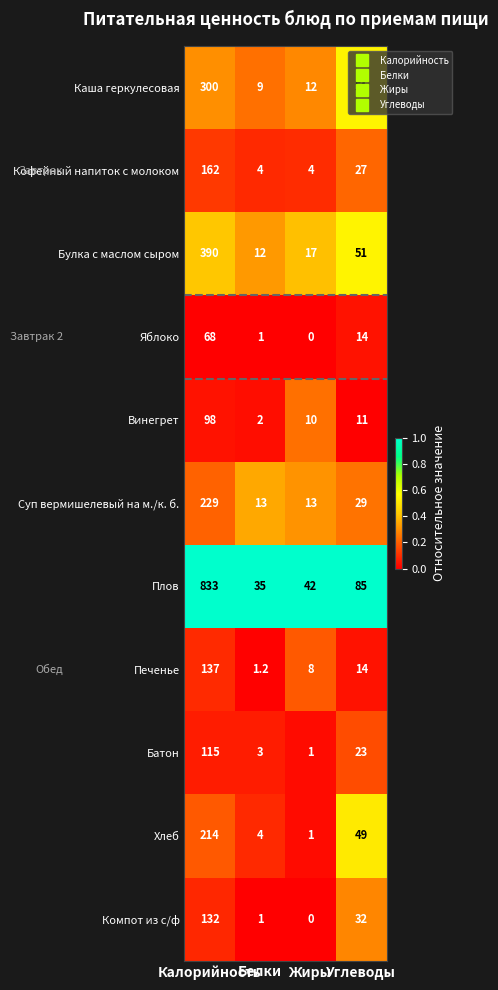

How many data points does each series have?

4